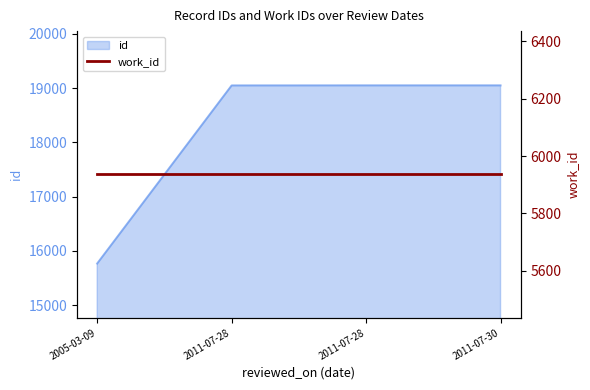

What is the difference between the maximum and second lowest values?

1